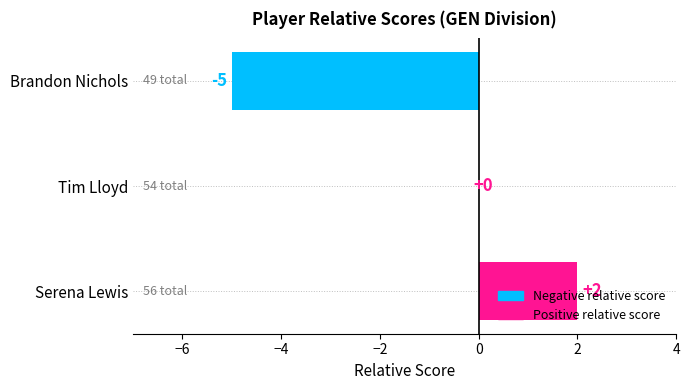

Which has a higher value, Tim Lloyd or Brandon Nichols?

Tim Lloyd